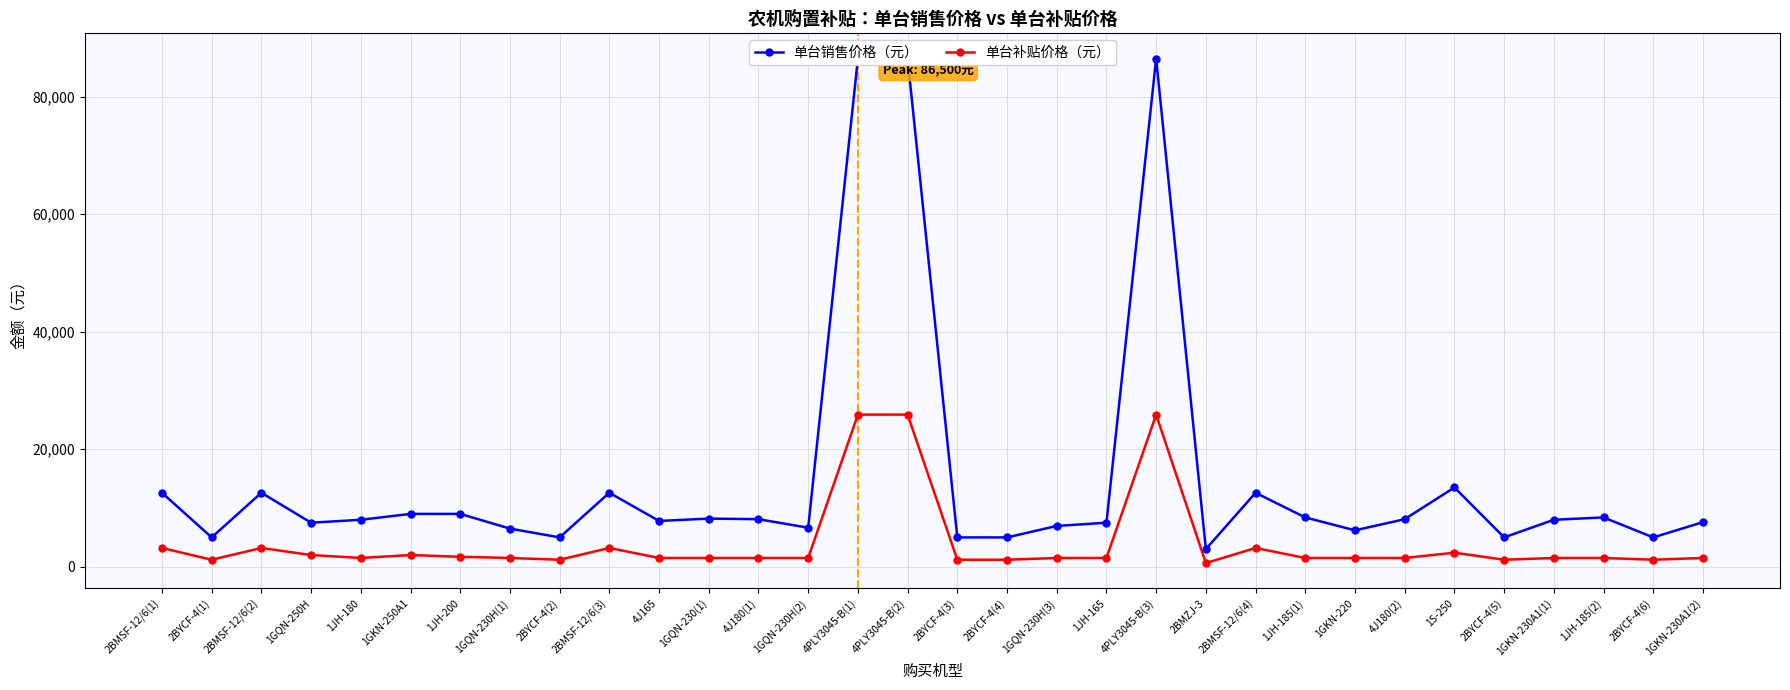

Reading left to right, what are all the values shown in this chart?

单台销售价格（元）: 12600	5000	12600	7500	8000	9000	9000	6500	5000	12600	7800	8200	8100	6650	86500	86500	5000	5000	6950	7500	86500	3000	12600	8400	6200	8100	13500	5000	8000	8400	5000	7600
单台补贴价格（元）: 3200	1200	3200	2000	1500	2000	1700	1500	1200	3200	1500	1500	1500	1500	25900	25900	1200	1200	1500	1500	25900	630	3200	1500	1500	1500	2400	1200	1500	1500	1200	1500